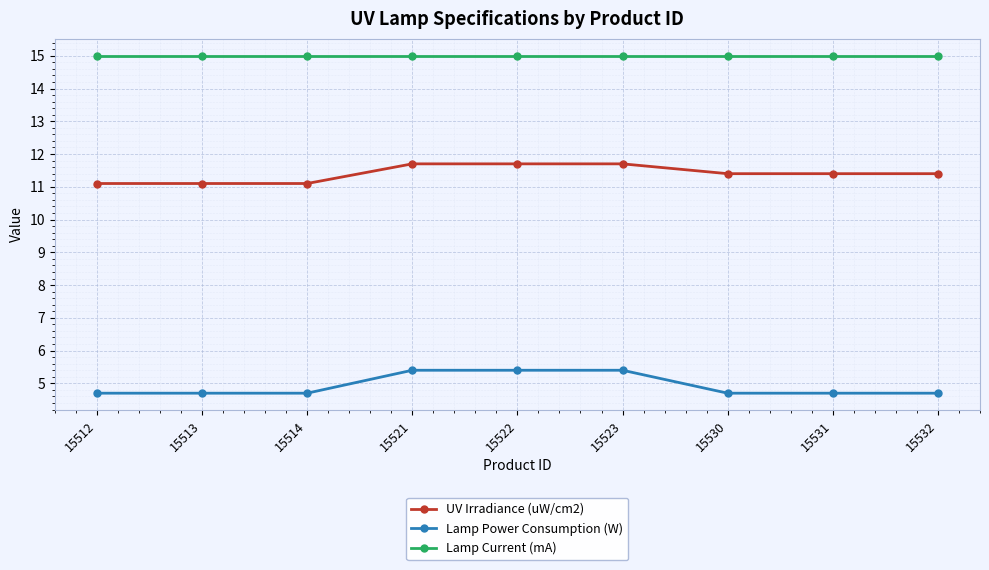

What is the value of the Lamp Power Consumption (W) point at the 7th from the left?

4.7